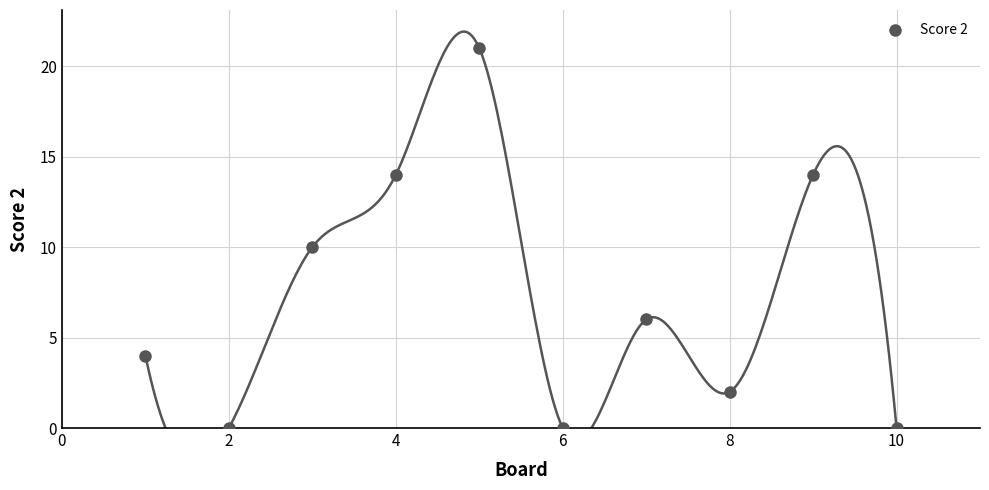

What is the average X value?

6